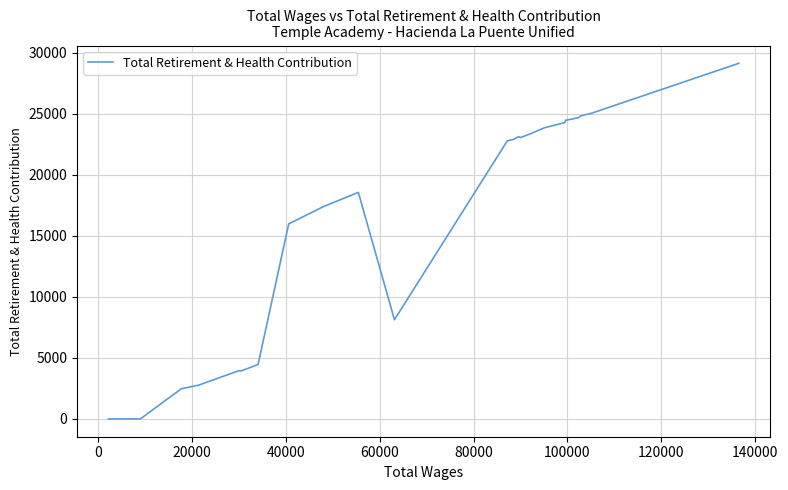

What is the maximum value shown in the chart?

29148